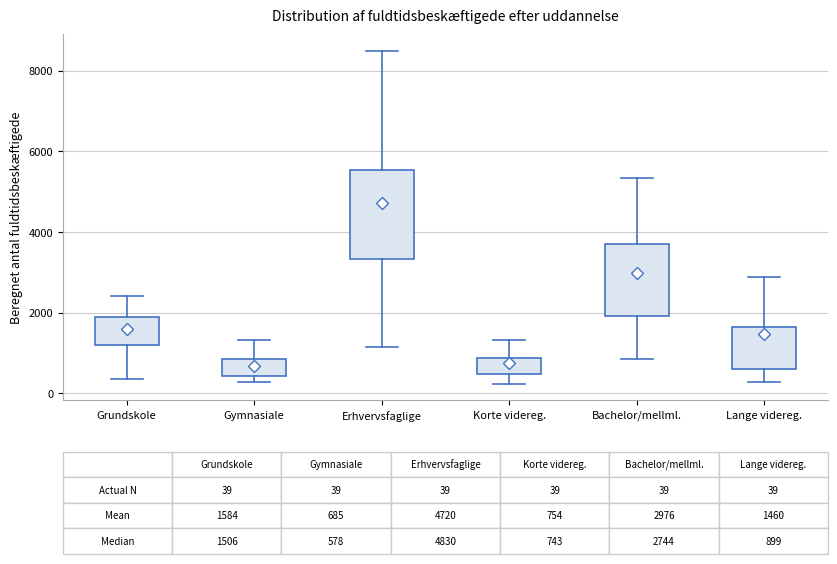

Which box is the tallest, from its lower edge to its upper edge?

Erhvervsfaglige